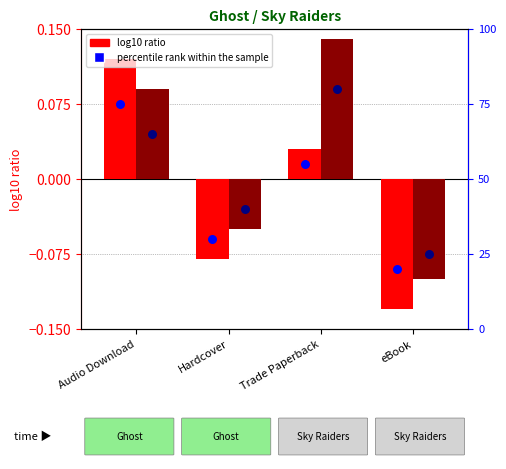

Which series has the widest spread of Y values?

percentile rank (Ghost)